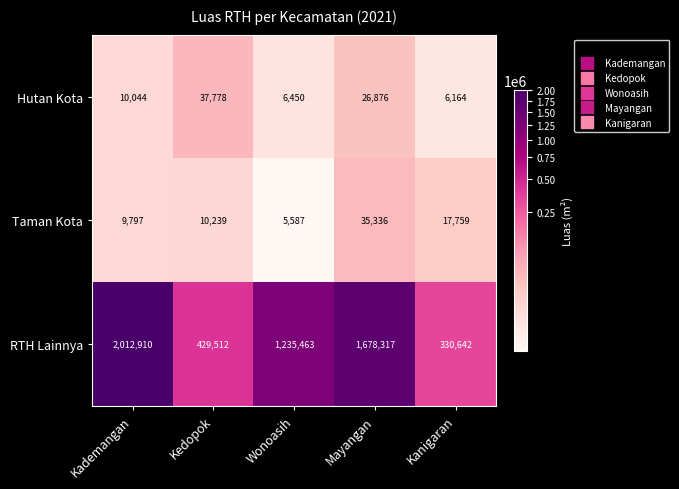

What is the total value across all series at Wonoasih?

1247500